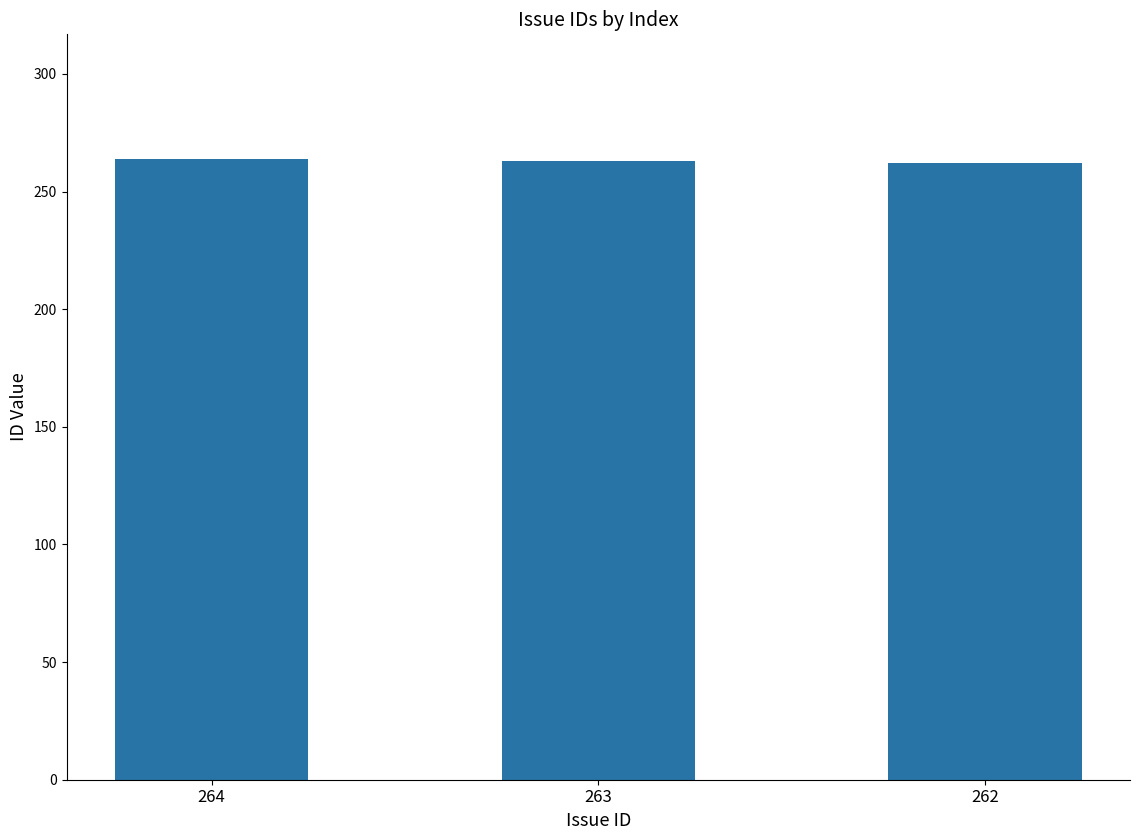

Count the number of categories in the chart.

3